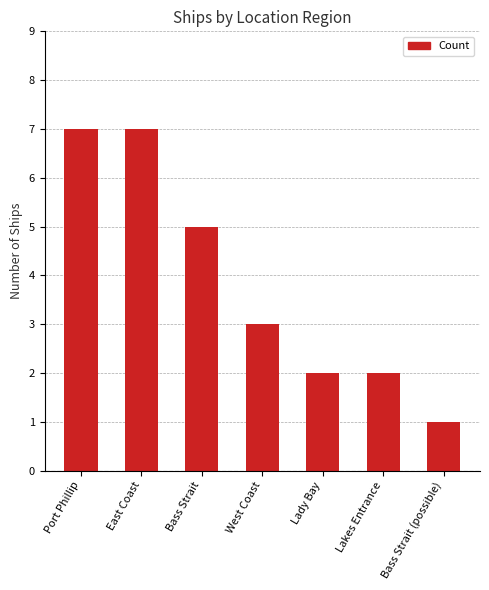

Reading left to right, transcribe all the data shown in this chart.

Port Phillip=7	East Coast=7	Bass Strait=5	West Coast=3	Lady Bay=2	Lakes Entrance=2	Bass Strait (possible)=1